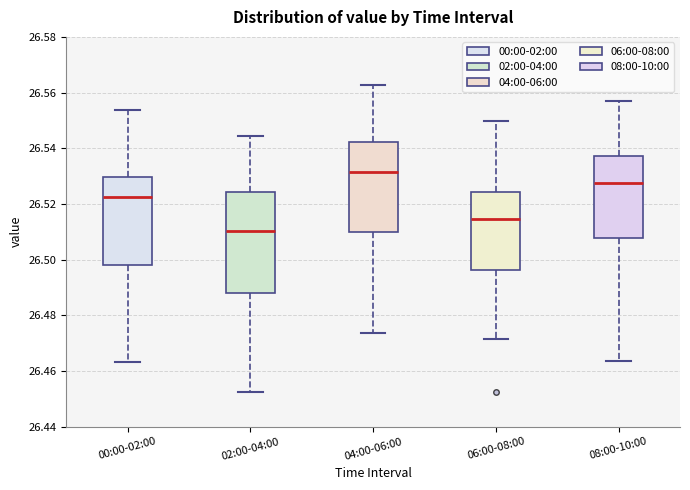

Which box is the tallest, from its lower edge to its upper edge?

02:00-04:00